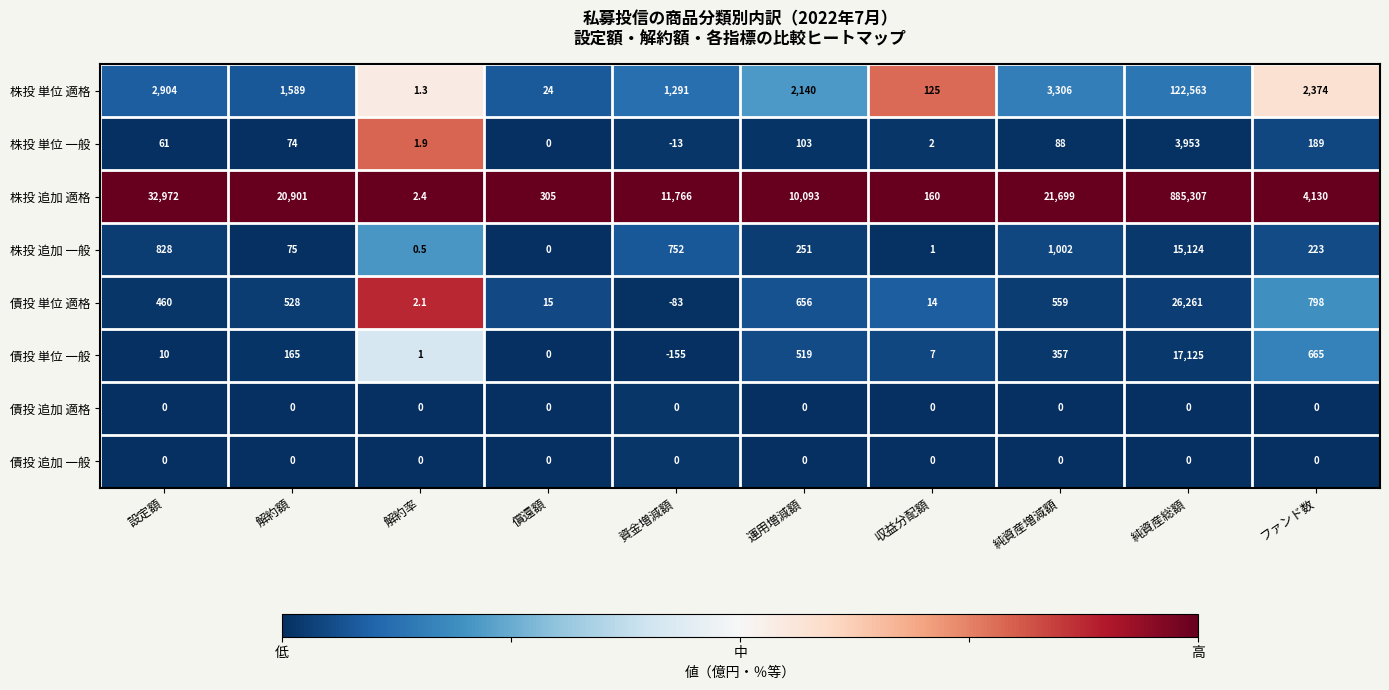

What value does the 債投 単位 適格 series have at 償還額?

15.0